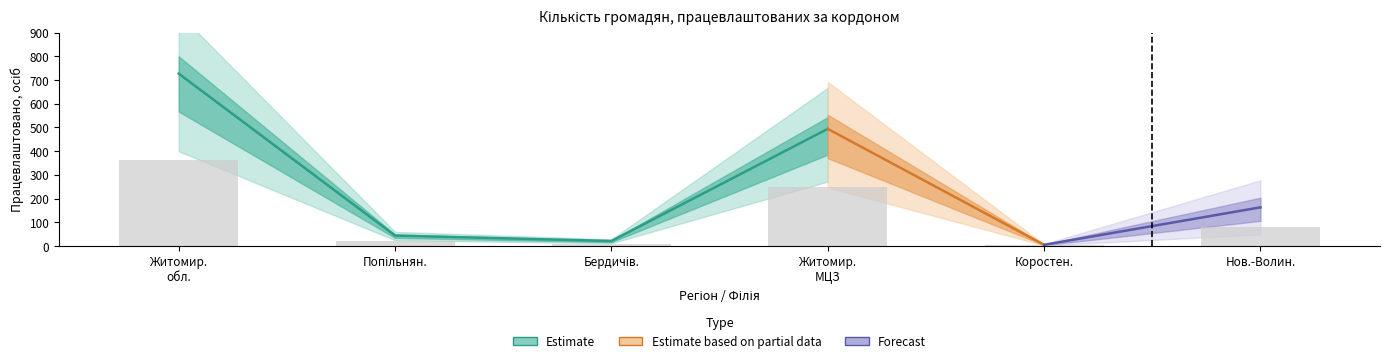

Is it true that у т.ч. Польща equals 494 at Житомирський МЦЗ?

True